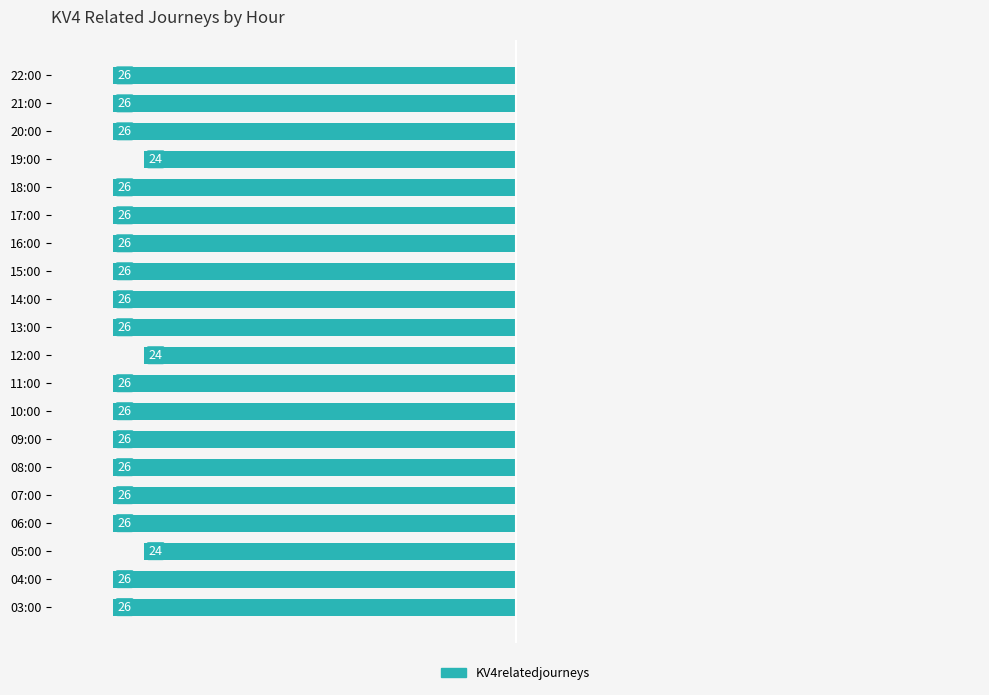

Does the chart contain any negative values?

Yes